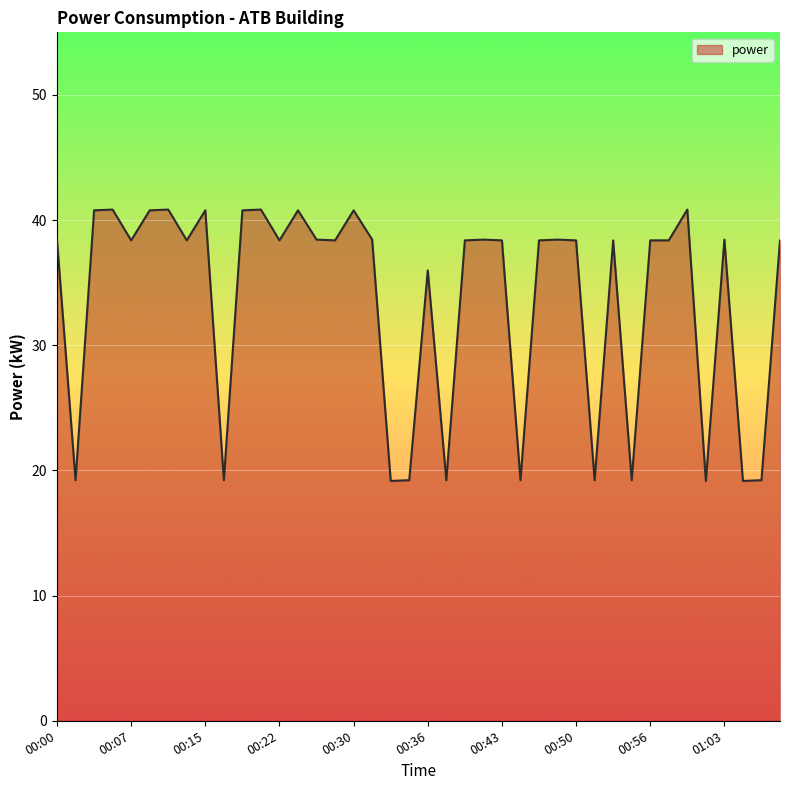

Does the chart have visible grid lines?

Yes